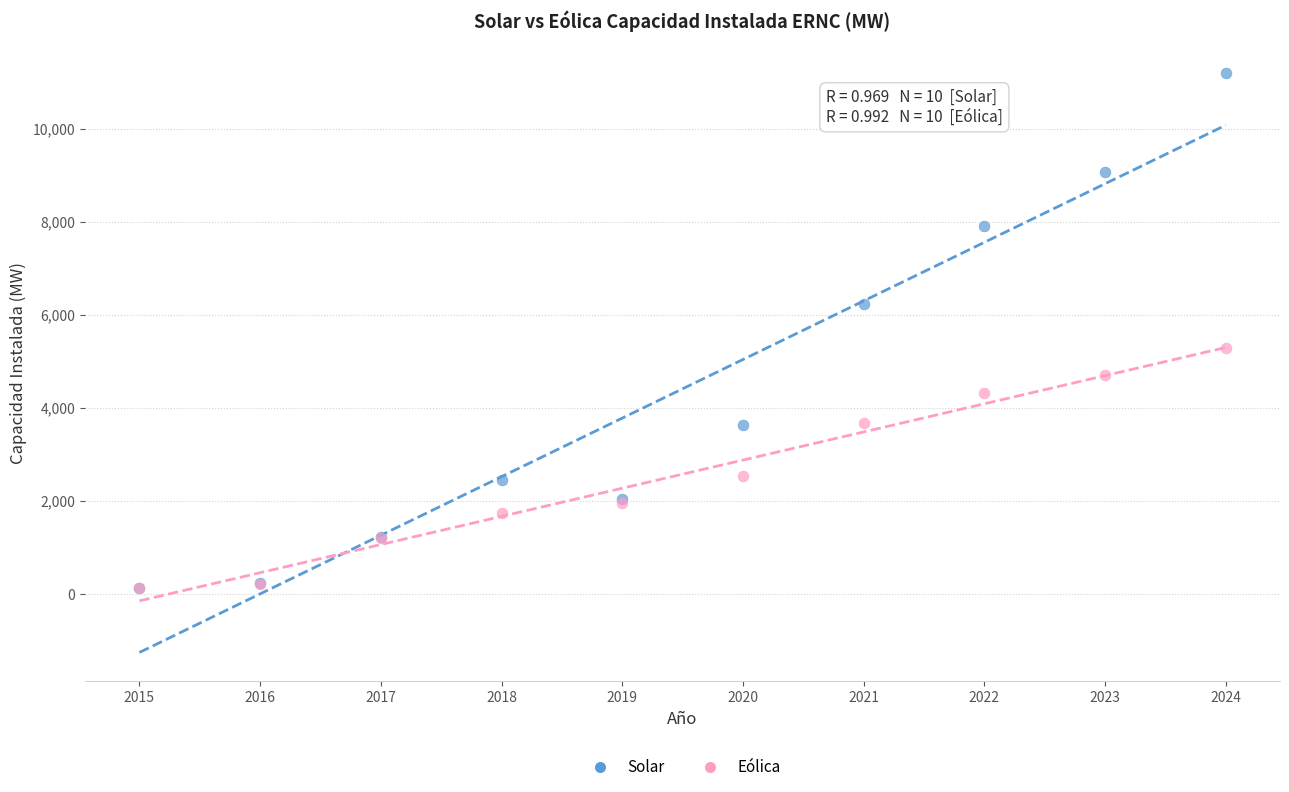

Which series has the widest spread of Y values?

Solar